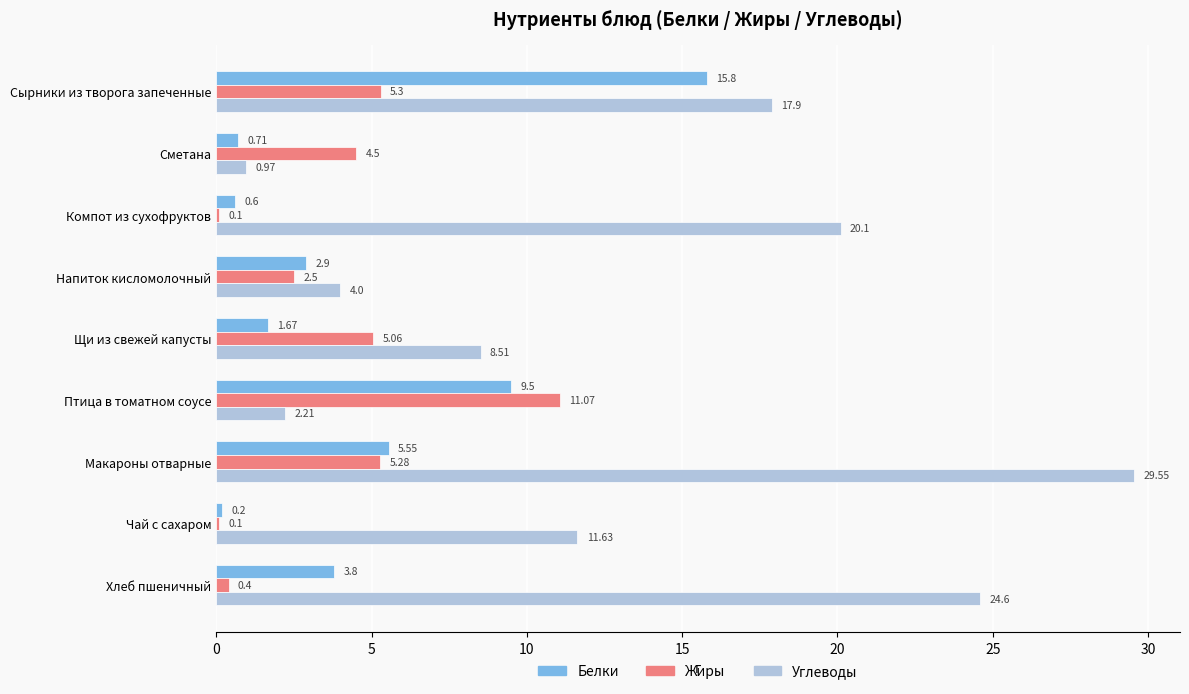

What is the difference between the second highest and second lowest values in the Белки series?

8.9